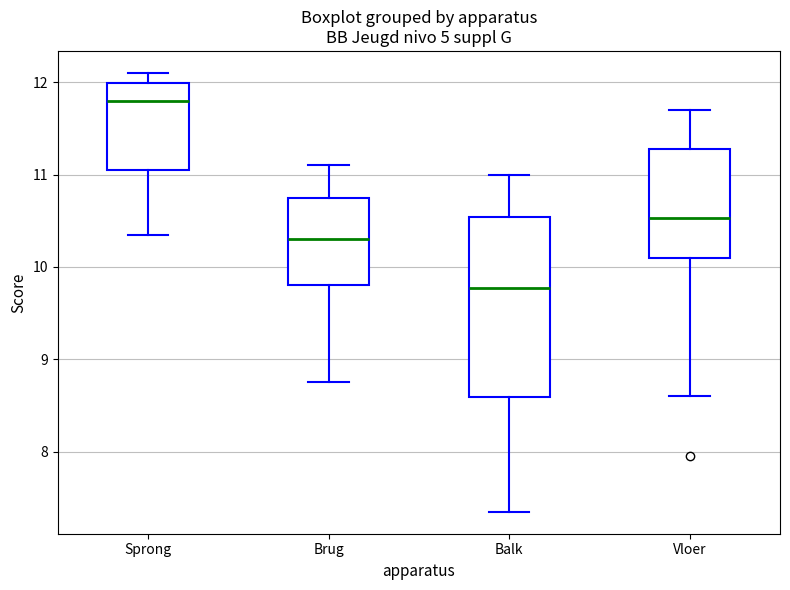

Which box has the highest median line?

Sprong